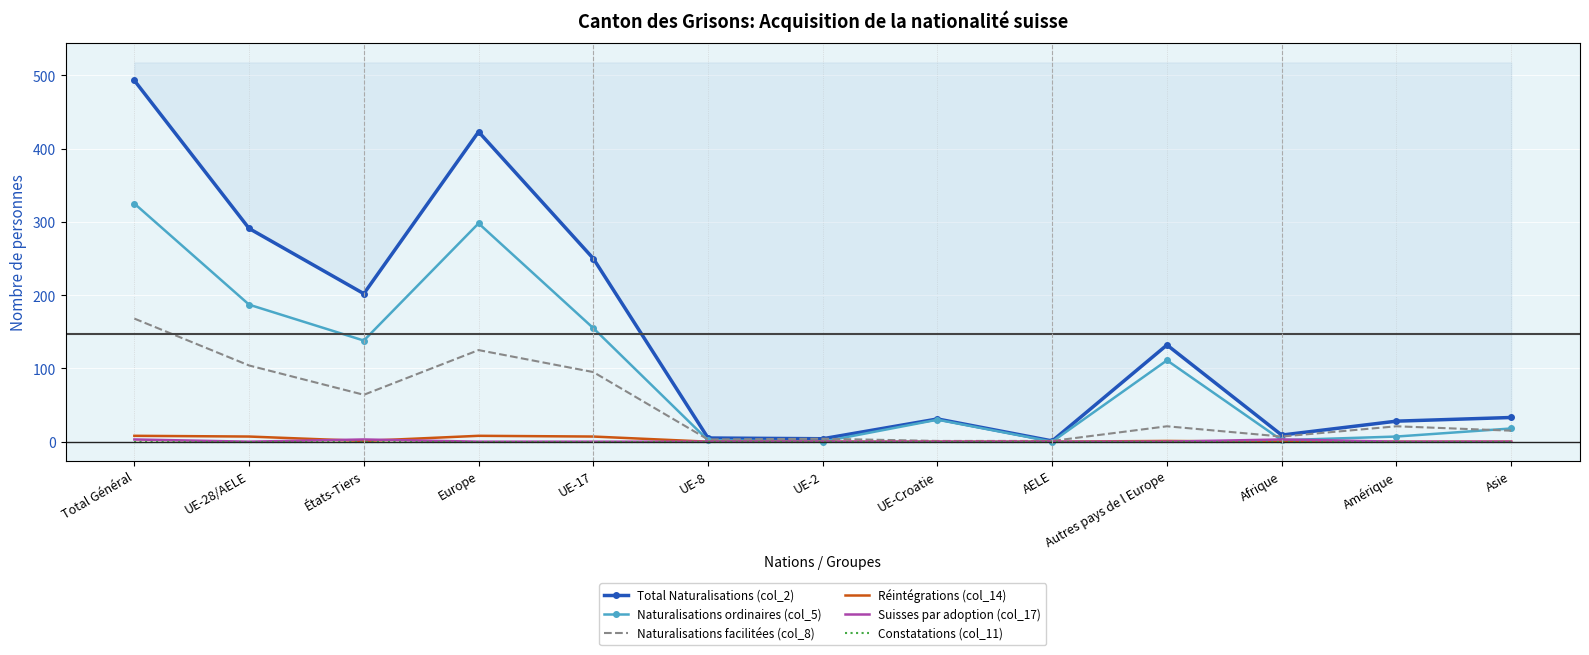

What is the difference between the Total Naturalisations (col_2) values at UE-17 and UE-Croatie?

219